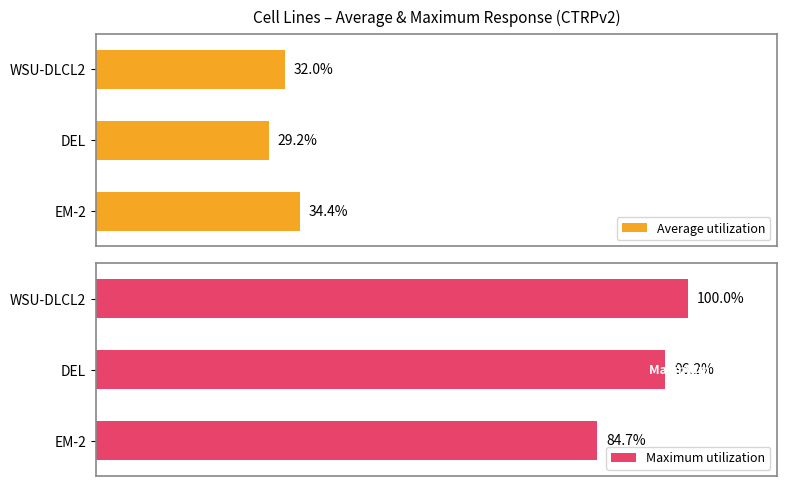

Which category has the highest value in the Maximum utilization series?

WSU-DLCL2